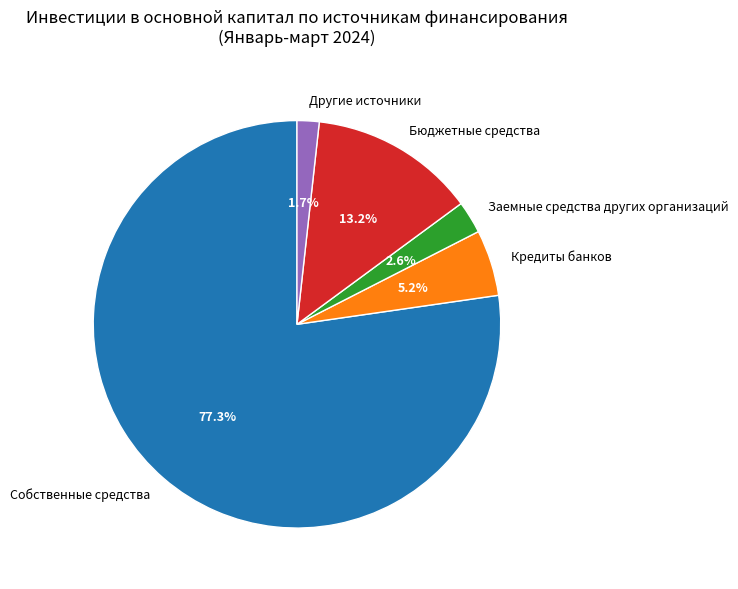

True or false: Бюджетные средства accounts for 25% of the total.

False